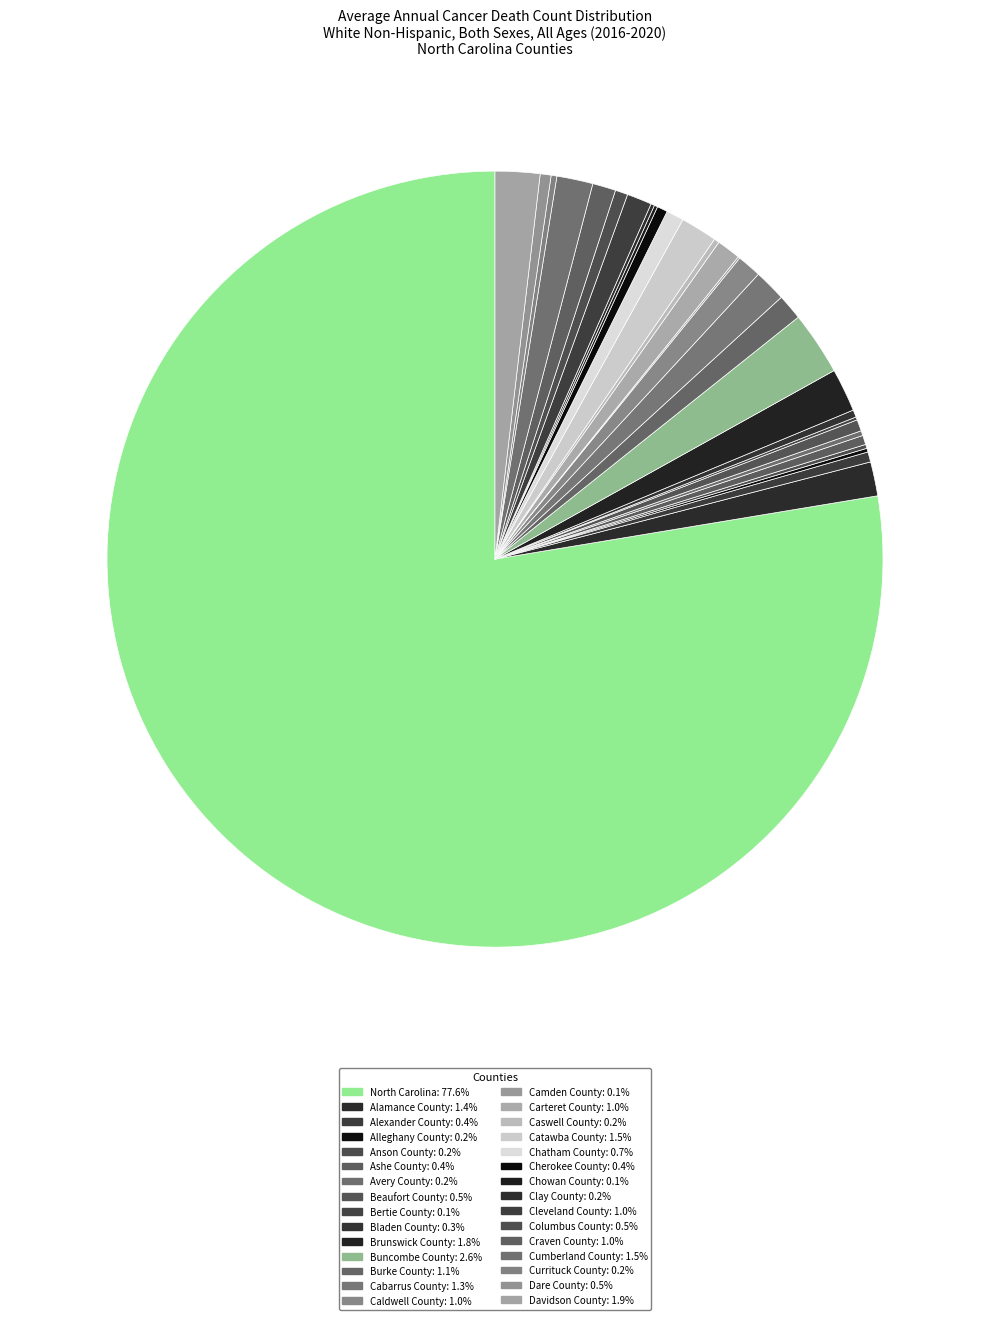

Count the number of slices in the pie.

30